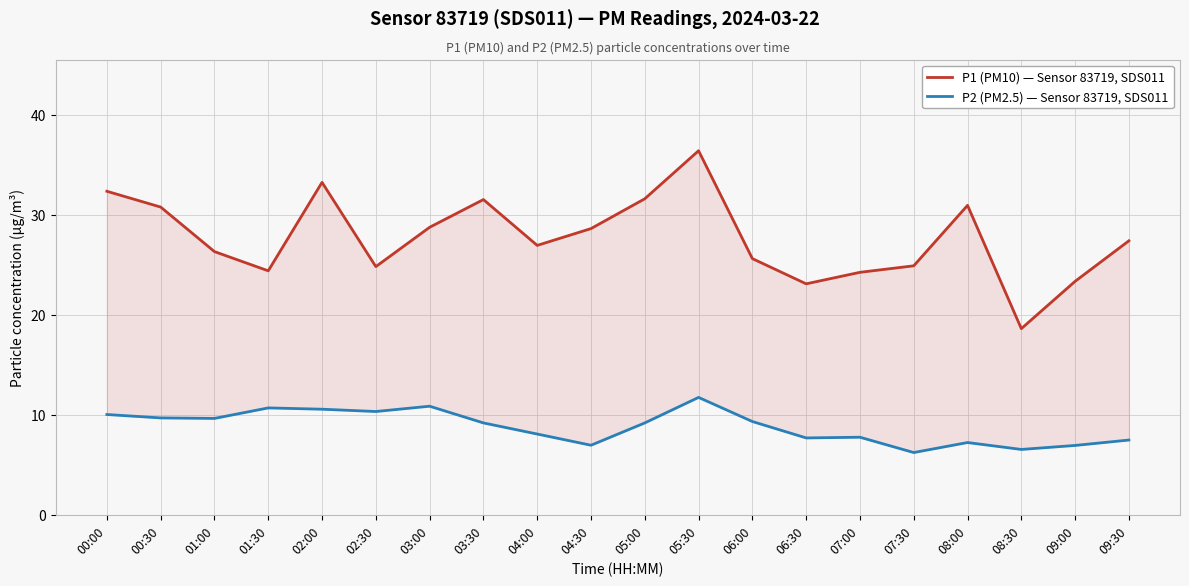

Reading right to left, extract all data points from this chart.

P1 (PM10) — Sensor 83719, SDS011: 27.4	23.3	18.6	30.9	24.9	24.2	23.1	25.6	36.4	31.6	28.6	26.9	31.5	28.7	24.8	33.2	24.4	26.3	30.8	32.3
P2 (PM2.5) — Sensor 83719, SDS011: 7.5	6.9	6.5	7.2	6.2	7.8	7.7	9.3	11.7	9.2	7.0	8.1	9.2	10.8	10.3	10.6	10.7	9.6	9.7	10.0